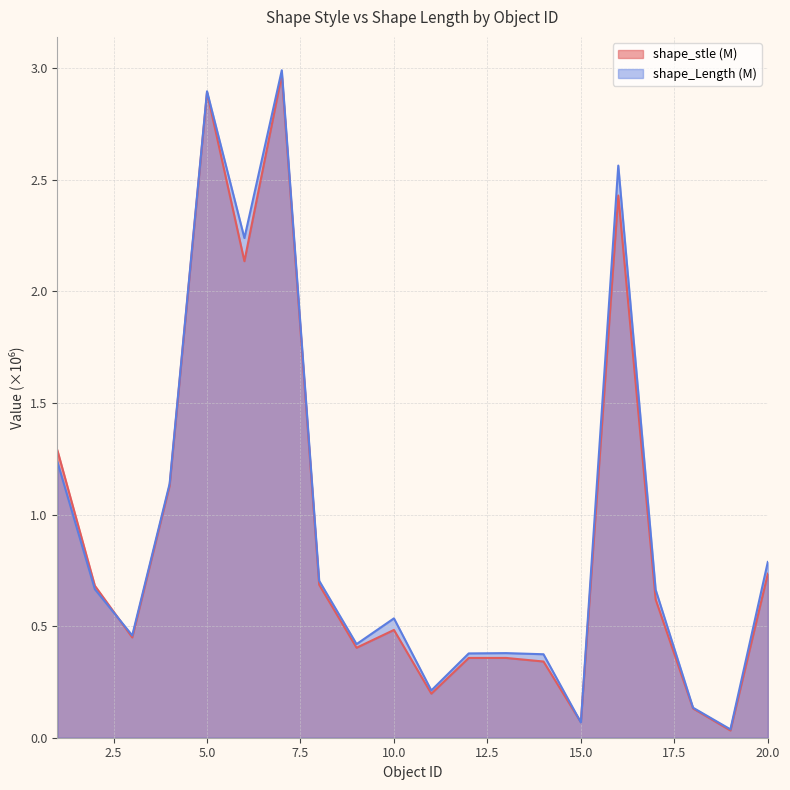

Which series has the widest spread of values?

shape_Length